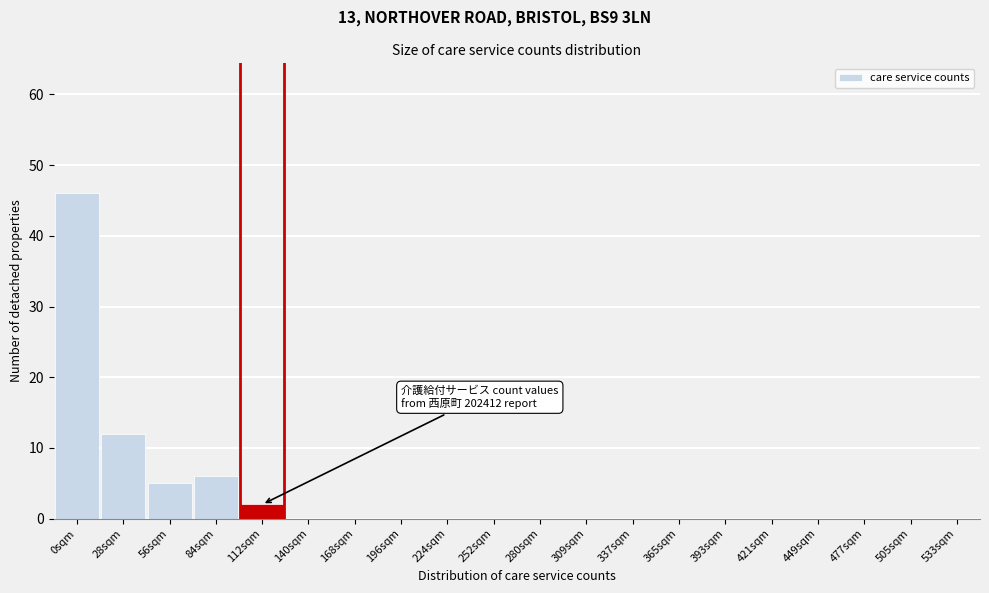

Reading left to right, transcribe all the data shown in this chart.

0sqm=46	28sqm=12	56sqm=5	84sqm=6	112sqm=2	140sqm=0	168sqm=0	196sqm=0	224sqm=0	252sqm=0	280sqm=0	309sqm=0	337sqm=0	365sqm=0	393sqm=0	421sqm=0	449sqm=0	477sqm=0	505sqm=0	533sqm=0